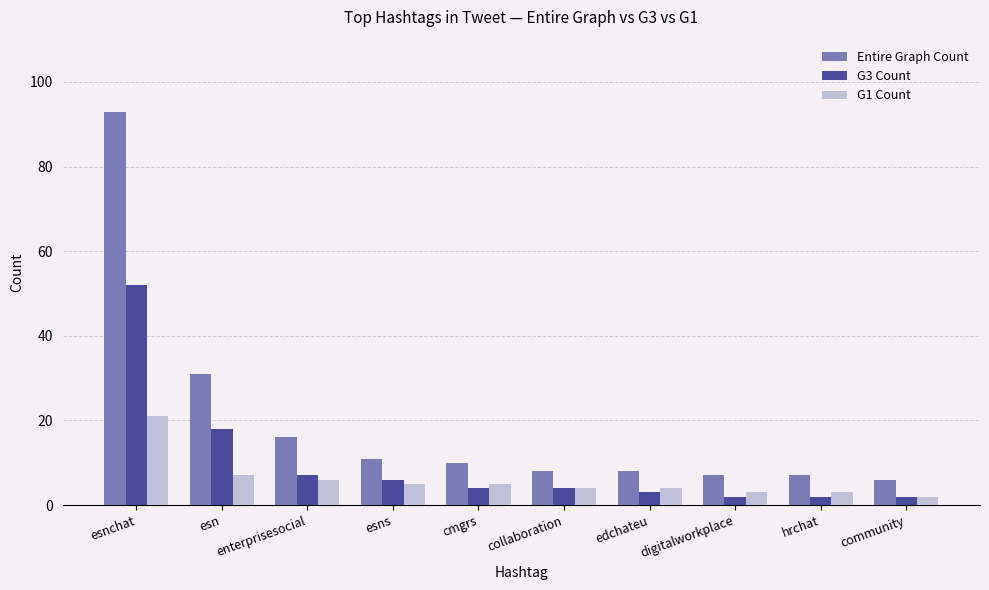

What is the value of the Entire Graph Count bar at the 6th from the left?

8